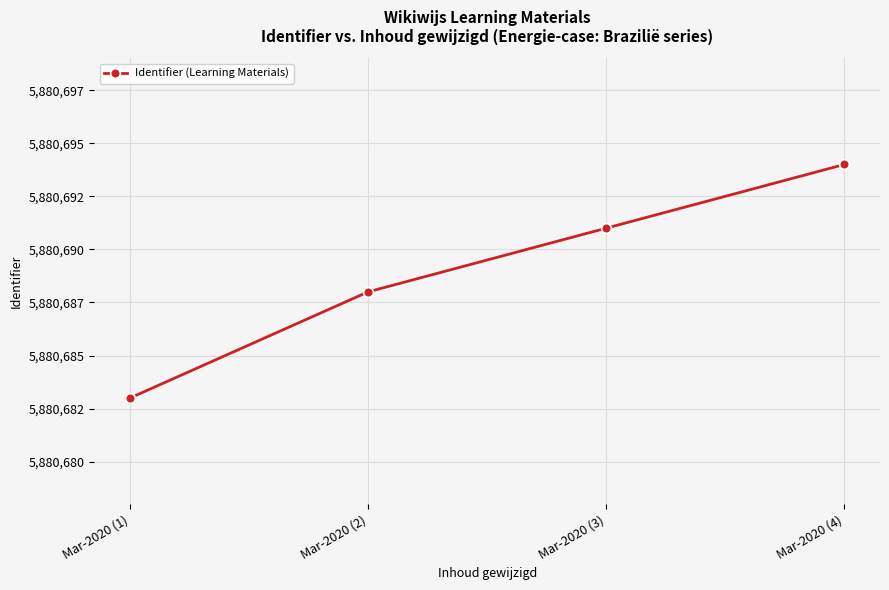

What is the label of the 3rd point from the right?

Mar-2020 (2)